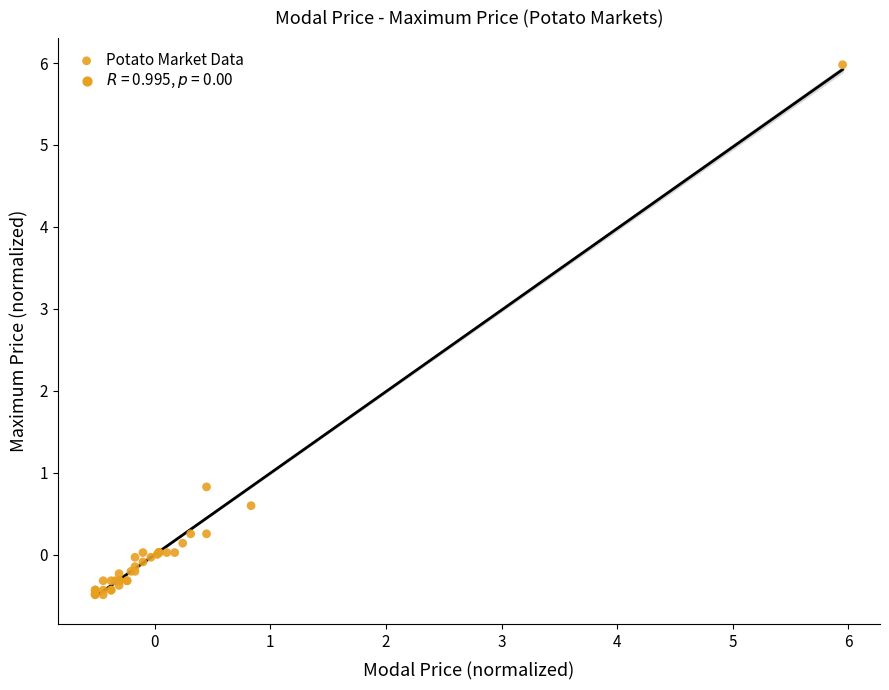

What Y value in the scatter plot is closest to 2?

0.8